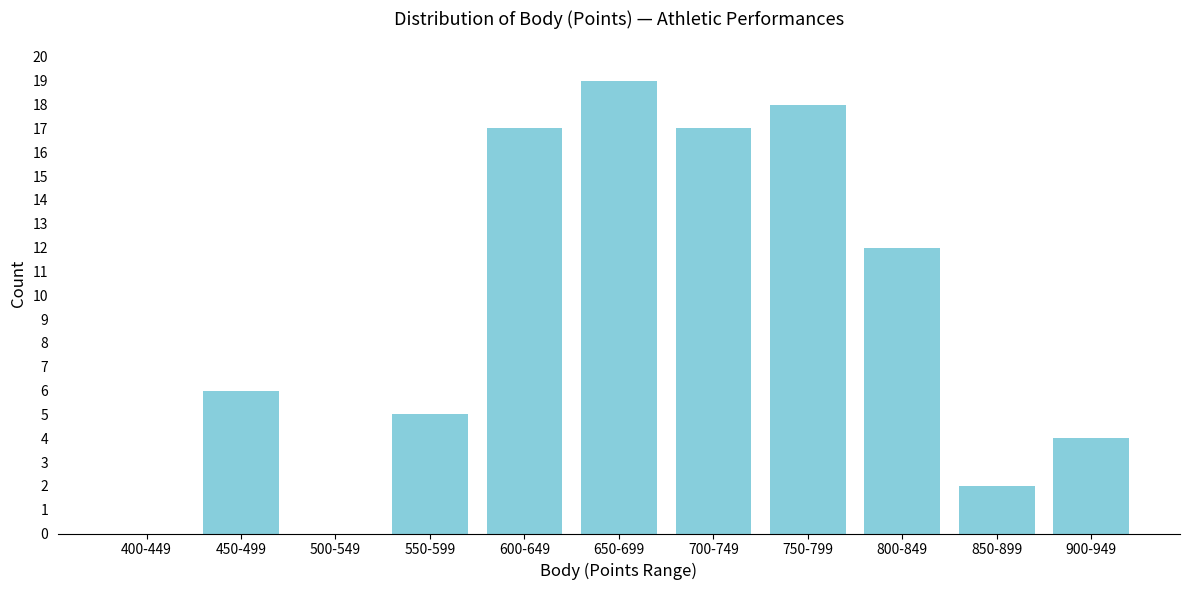

Reading left to right, what are all the values shown in this chart?

400-449=0	450-499=6	500-549=0	550-599=5	600-649=17	650-699=19	700-749=17	750-799=18	800-849=12	850-899=2	900-949=4